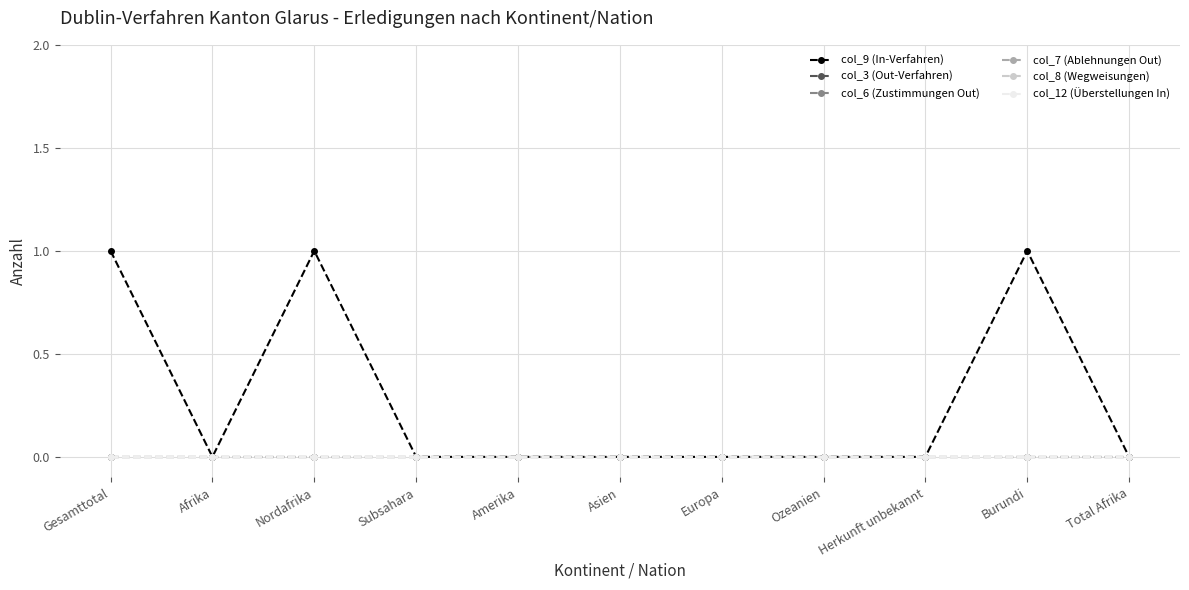

True or false: col_12 (Überstellungen In) has more than 2 interior local peaks.

False